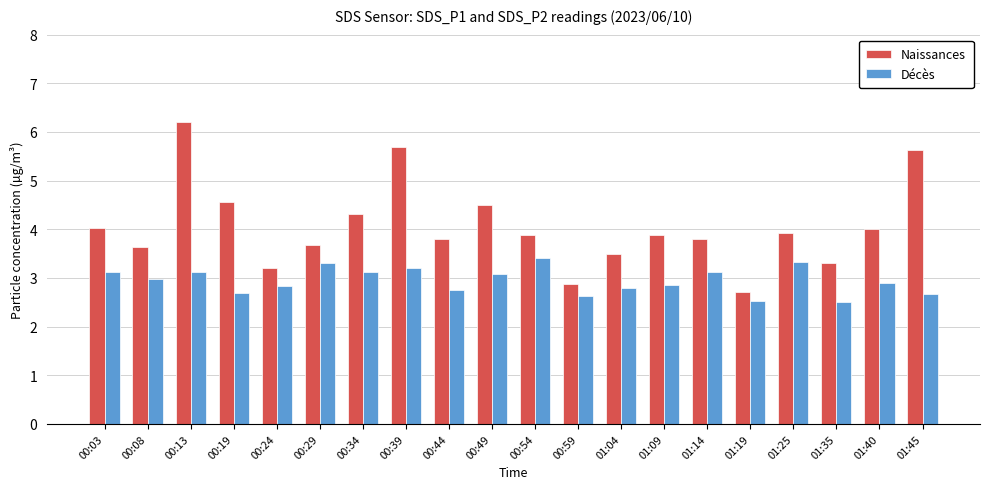

What is the value of the Naissances bar at the 18th from the left?

3.3